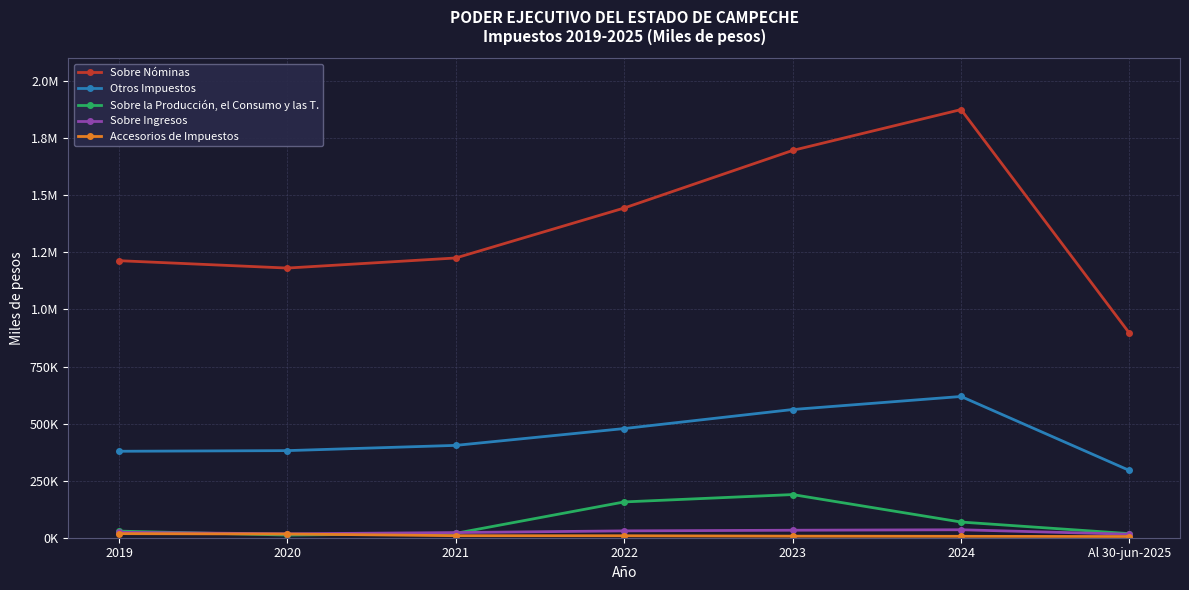

At which label does Sobre la Producción, el Consumo y las T. first exceed 28912?

2022